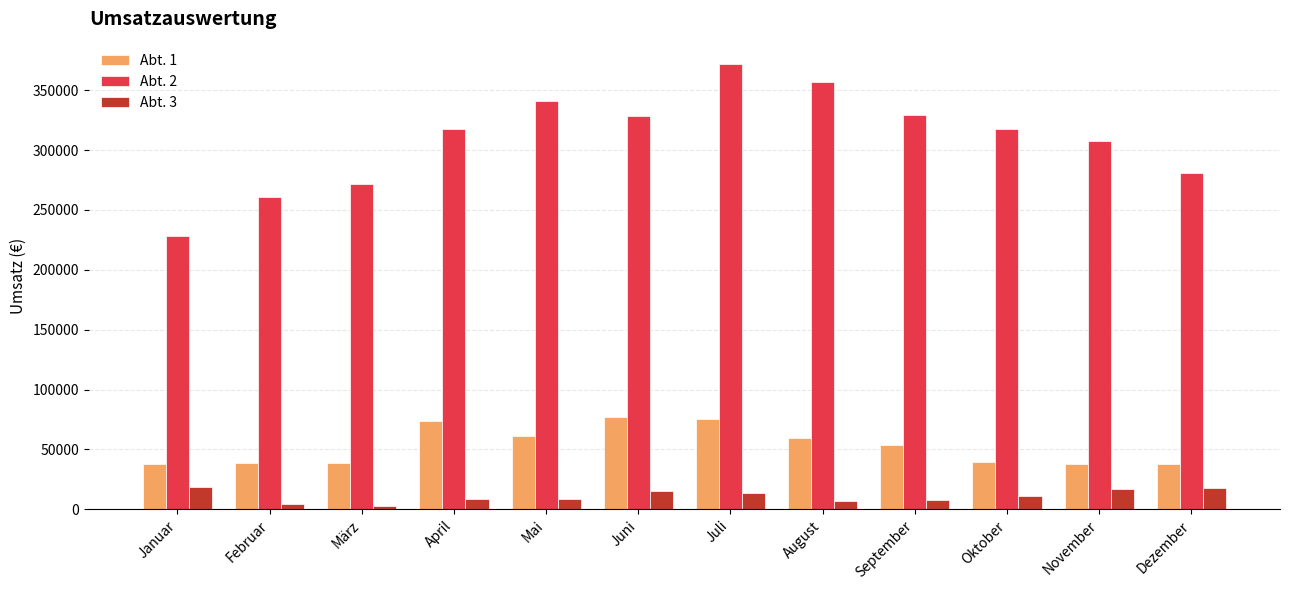

Which category has the lowest value in the Abt. 2 series?

Januar